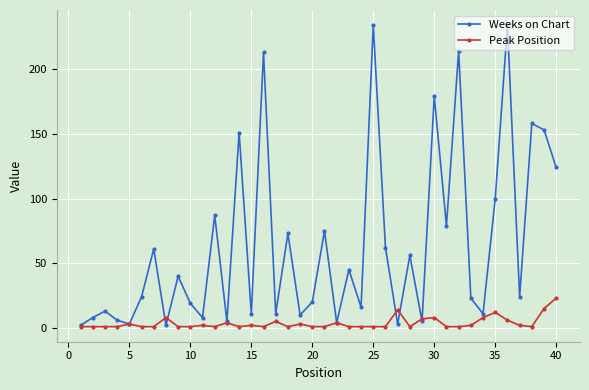

Which series has the largest total across all categories?

Weeks on Chart